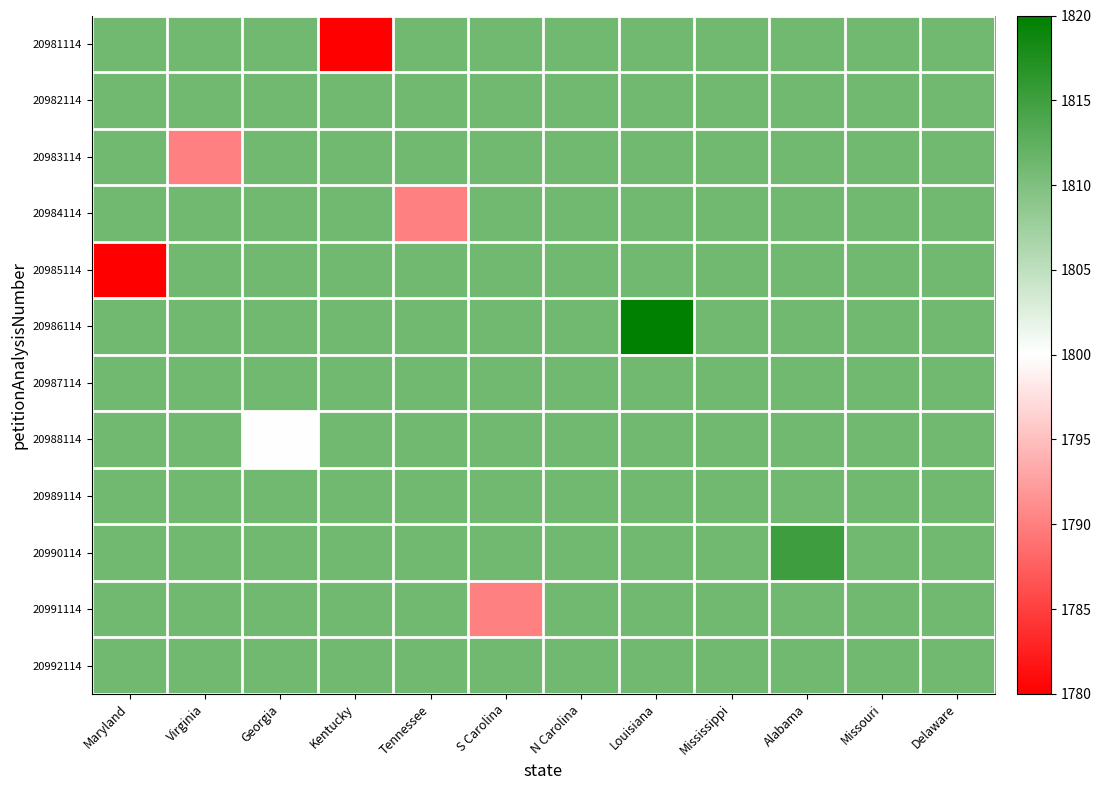

Which series has the largest range (max minus min)?

20981114